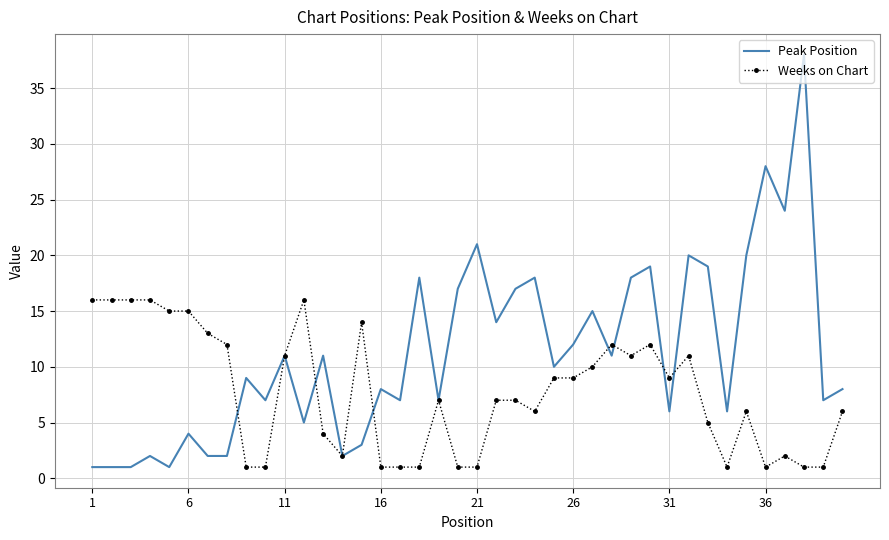

List the series in order of their overall mean, lowest first.

Weeks on Chart, Peak Position